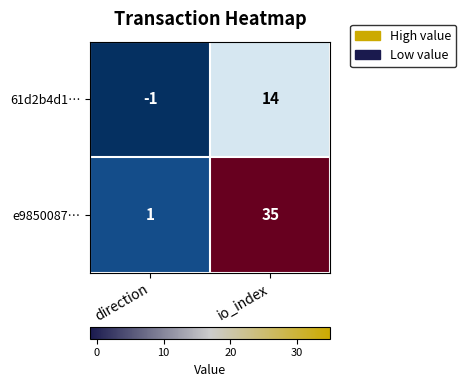

What is the sum of the 61d2b4d1… values at direction and io_index?

13